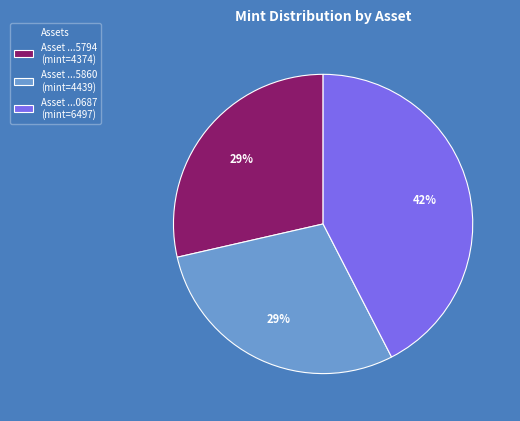

Which has a higher value, Asset ...0687 (mint=6497) or Asset ...5860 (mint=4439)?

Asset ...0687 (mint=6497)